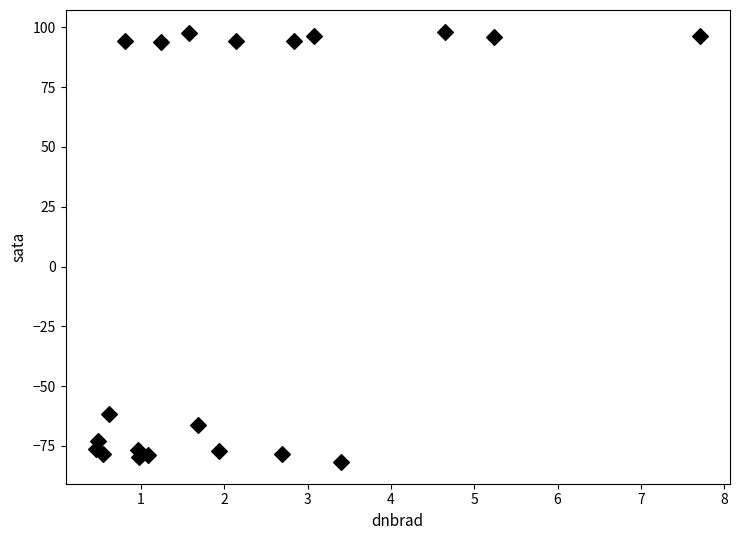

What is the range of X values (max minus min)?

7.3